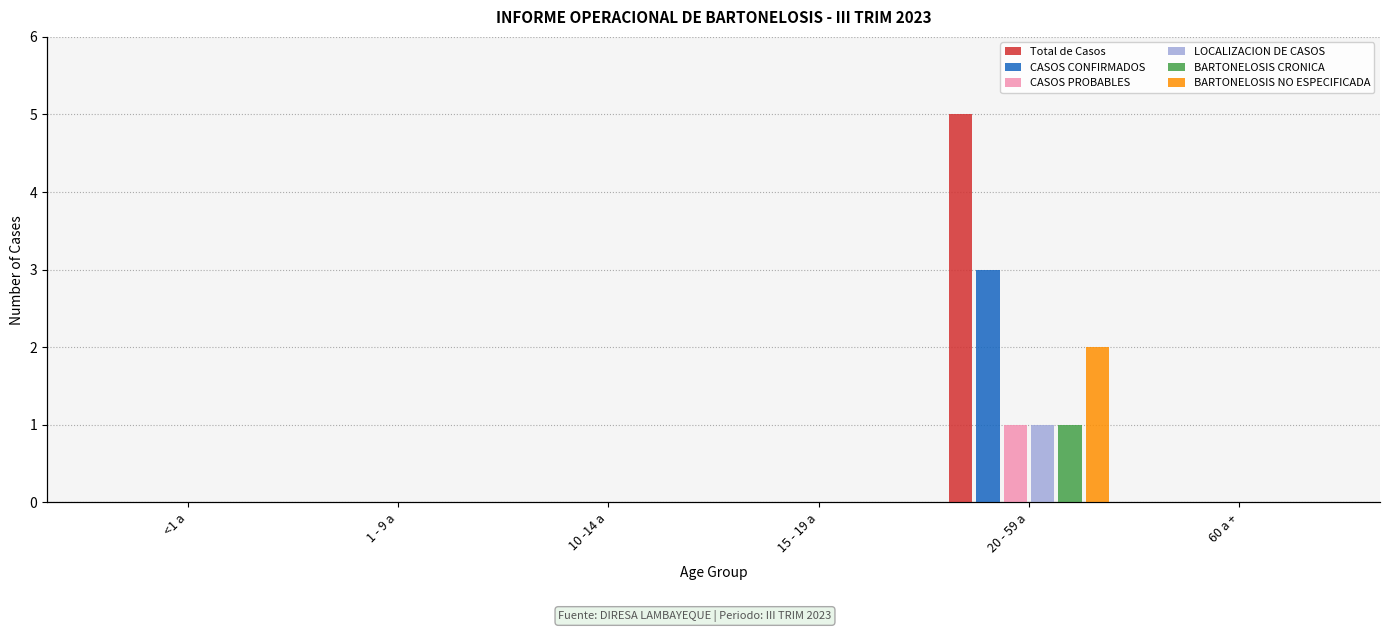

How many values in CASOS CONFIRMADOS are above zero?

1